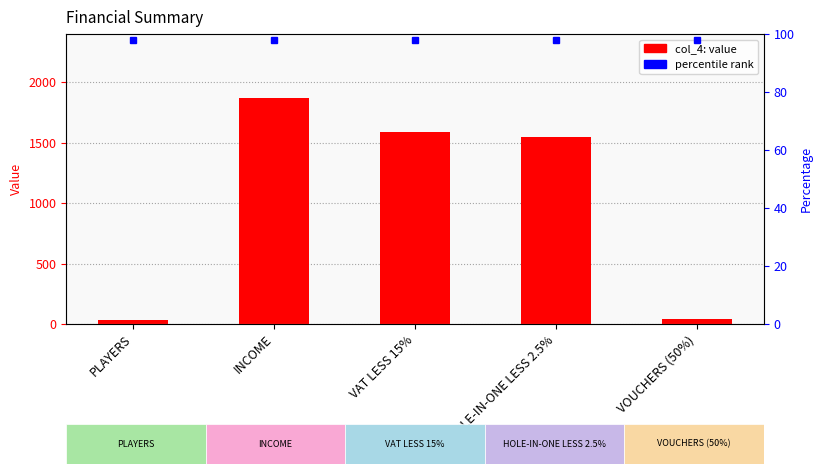

What is the smallest value displayed?

34.0